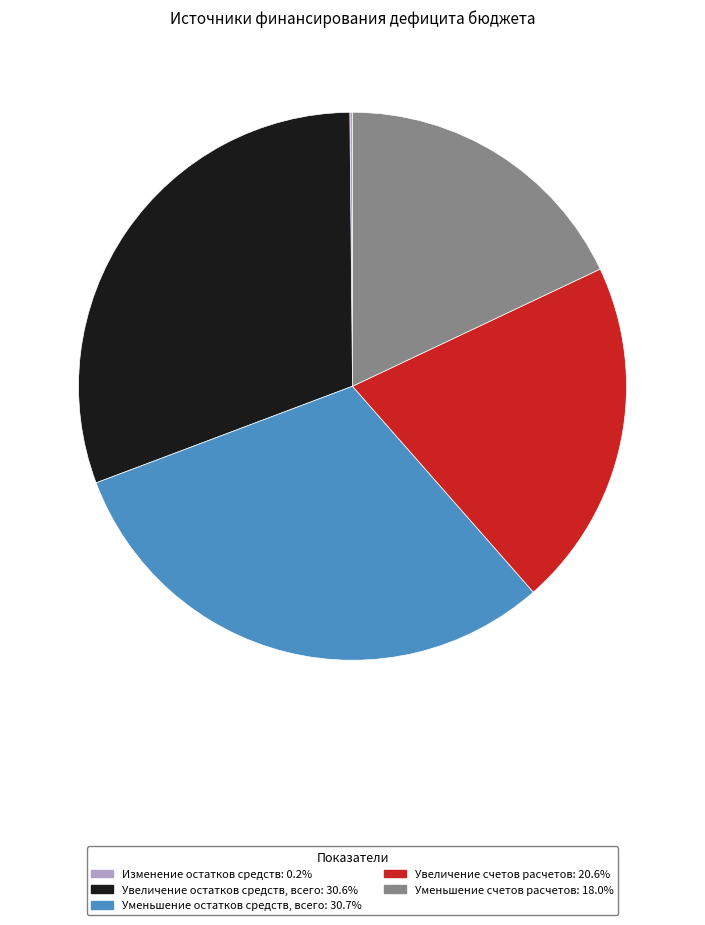

Does any single category account for the majority?

No